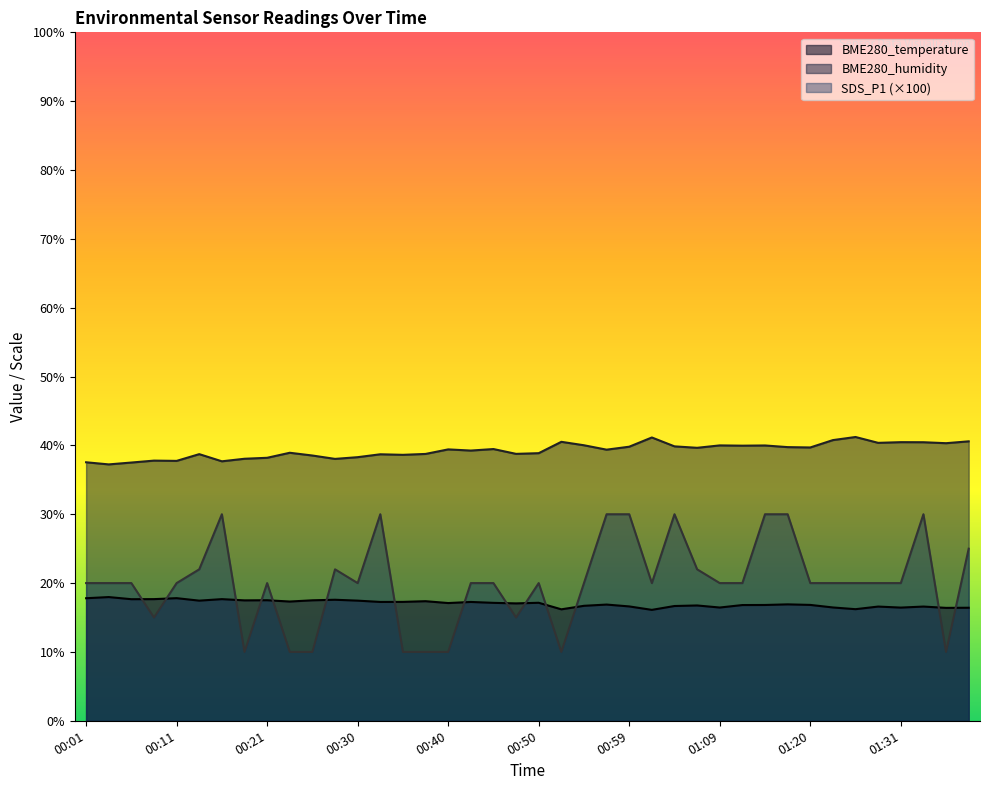

How many lines are shown in the chart?

3